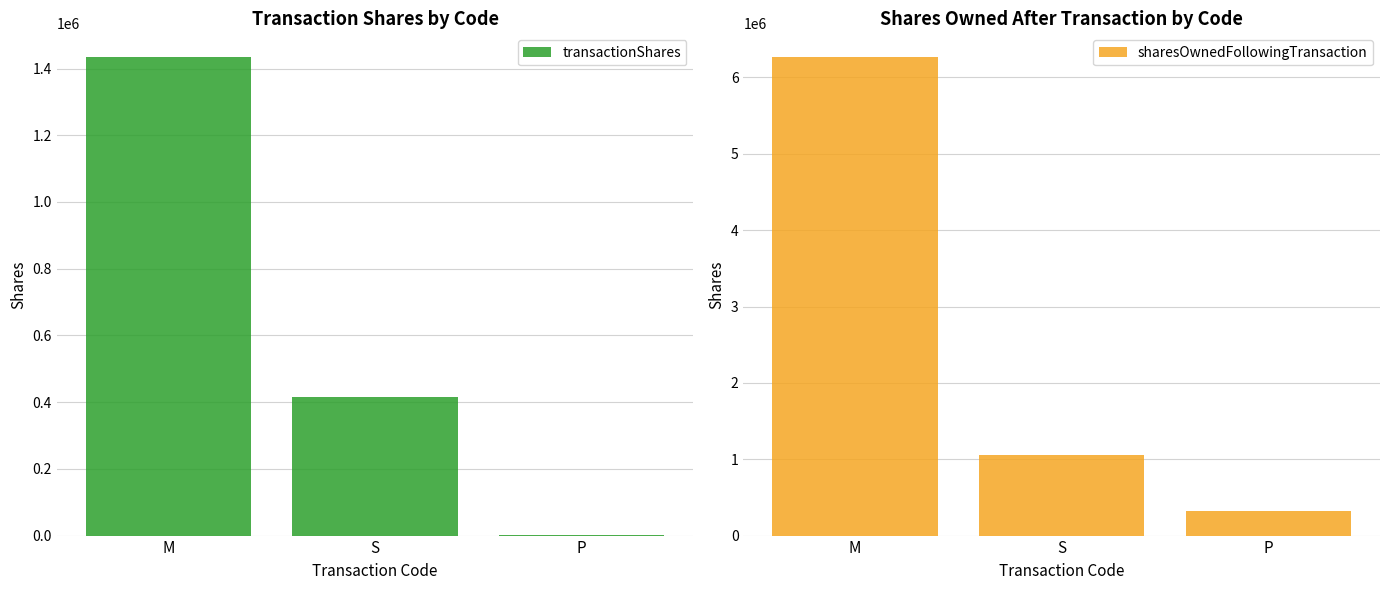

At which label does sharesOwnedFollowingTransaction first exceed 1059896?

M